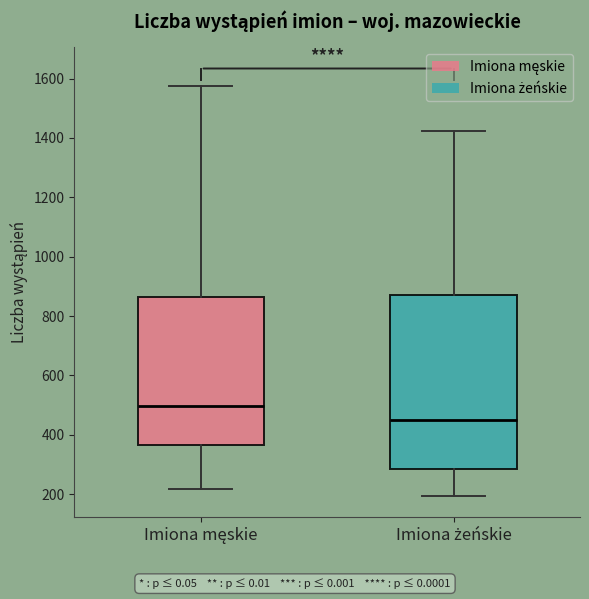

Reading left to right, transcribe this box plot: for each box, give where its median line is, the range the box spans, and where its two whiskers end, as read against the y-axis. The values are not printed on the chart, so give them approximately, as read against the axis.

Imiona męskie: median 500, box 360 to 860, whiskers 220 to 1580
Imiona żeńskie: median 440, box 280 to 880, whiskers 200 to 1420